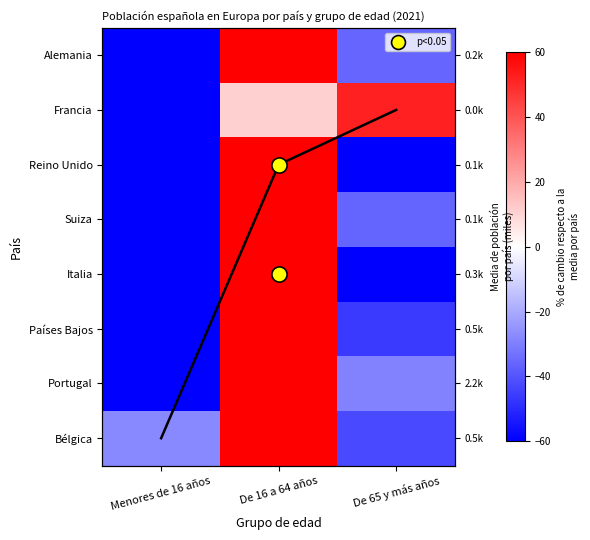

How many data points does each series have?

3